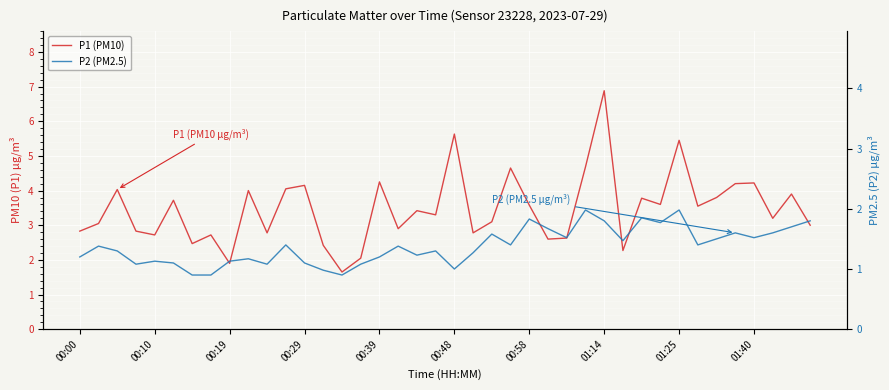

How many categories are shown in the chart?

40